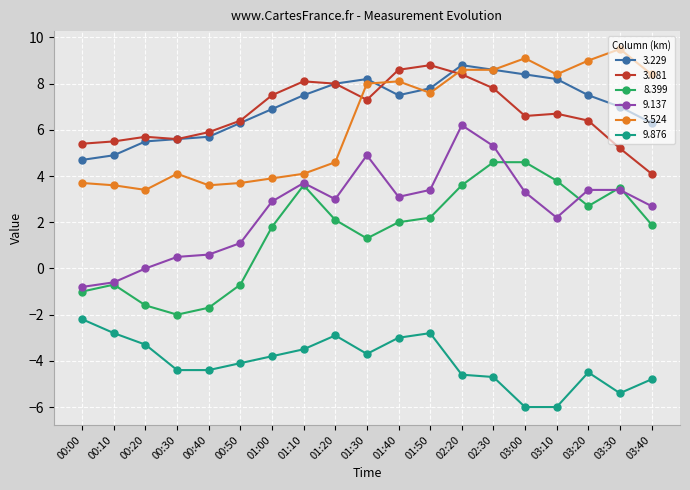

At which category does 3.524 reach its first local valley?

00:20